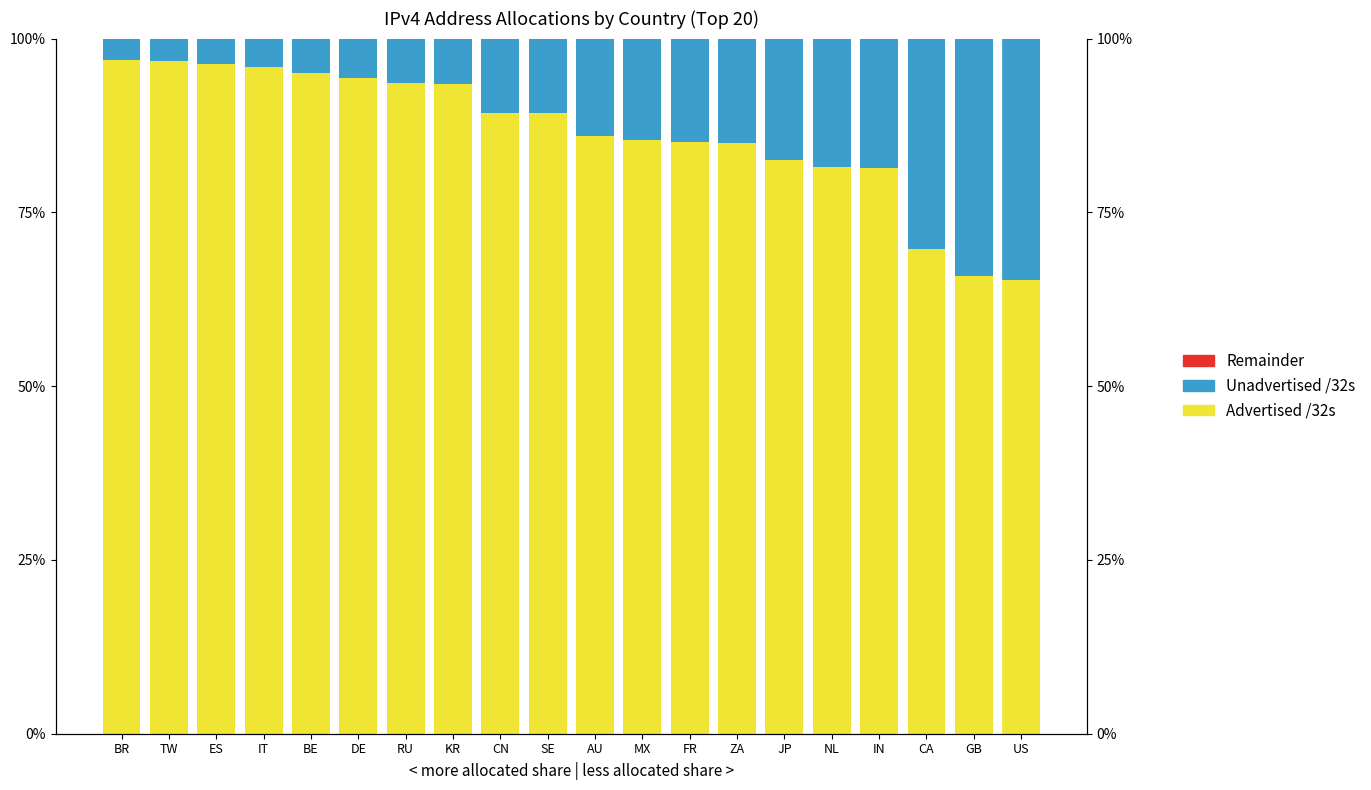

Reading left to right, extract all data points from this chart.

Advertised /32s: 1.0	1.0	1.0	1.0	0.9	0.9	0.9	0.9	0.9	0.9	0.9	0.9	0.9	0.9	0.8	0.8	0.8	0.7	0.7	0.7
Unadvertised /32s: 0.0	0.0	0.0	0.0	0.1	0.1	0.1	0.1	0.1	0.1	0.1	0.1	0.1	0.1	0.2	0.2	0.2	0.3	0.3	0.3
Remainder: 0.0	0.0	0.0	0.0	0.0	0.0	0.0	0.0	0.0	0.0	0.0	0.0	0.0	0.0	0.0	0.0	0.0	0.0	0.0	0.0